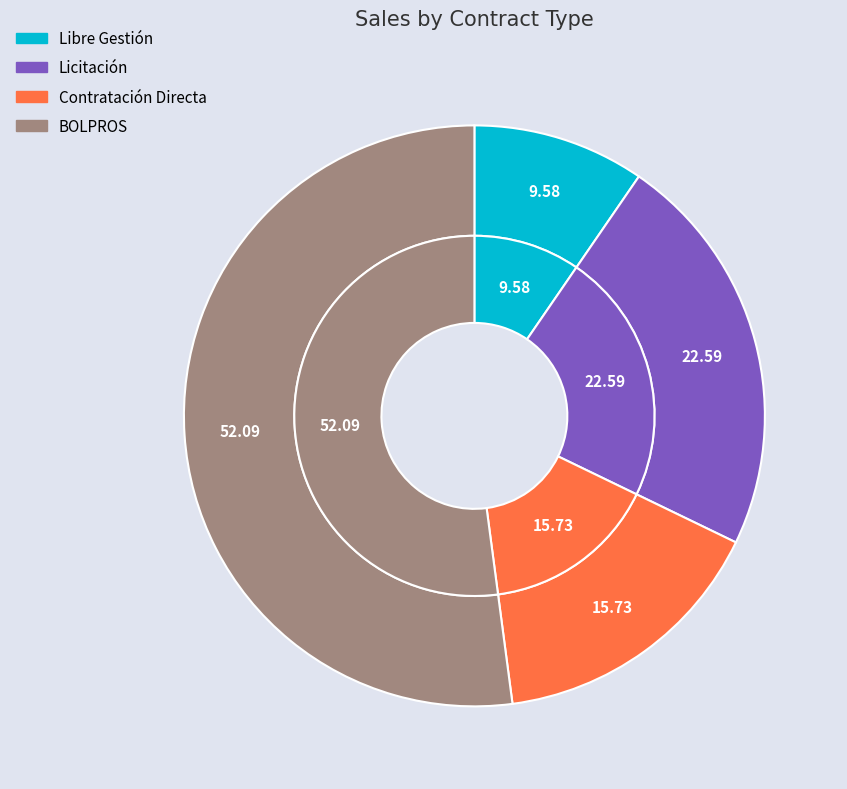

What percentage is the Contratación Directa slice, to the nearest percent?

16%